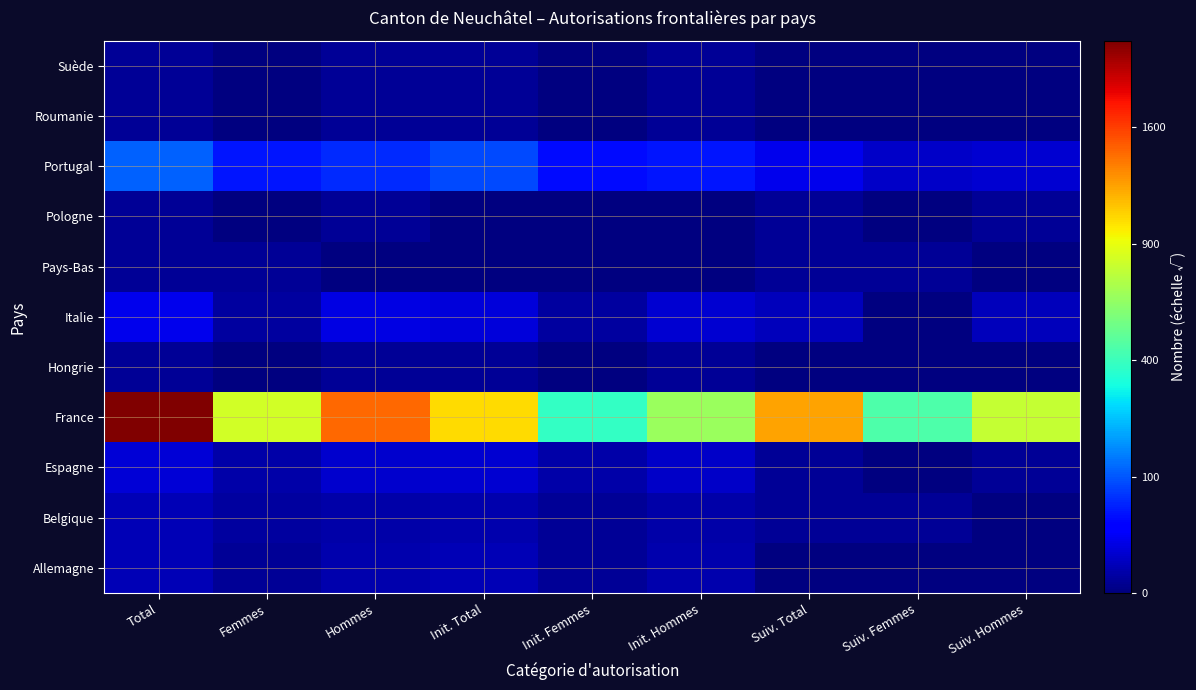

Between Init. Hommes and Total, which is larger?

Total